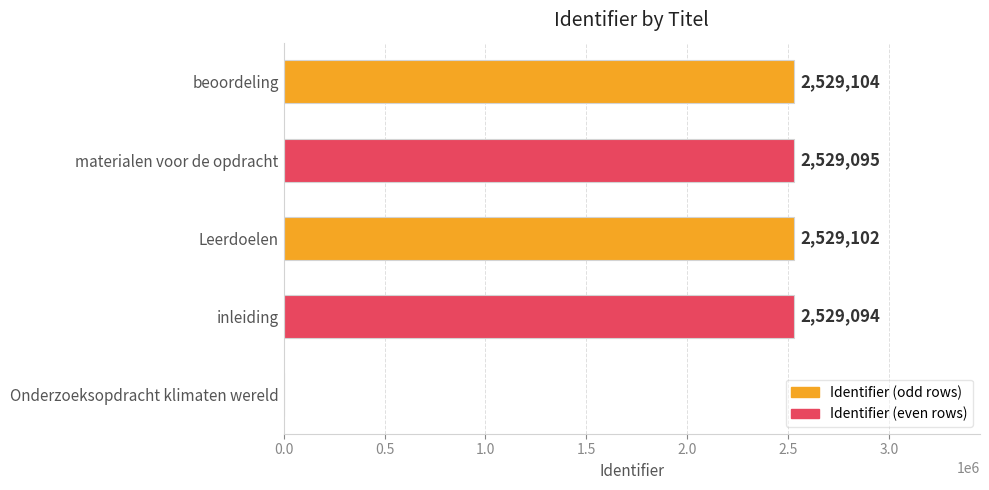

What is the maximum value shown in the chart?

2529104